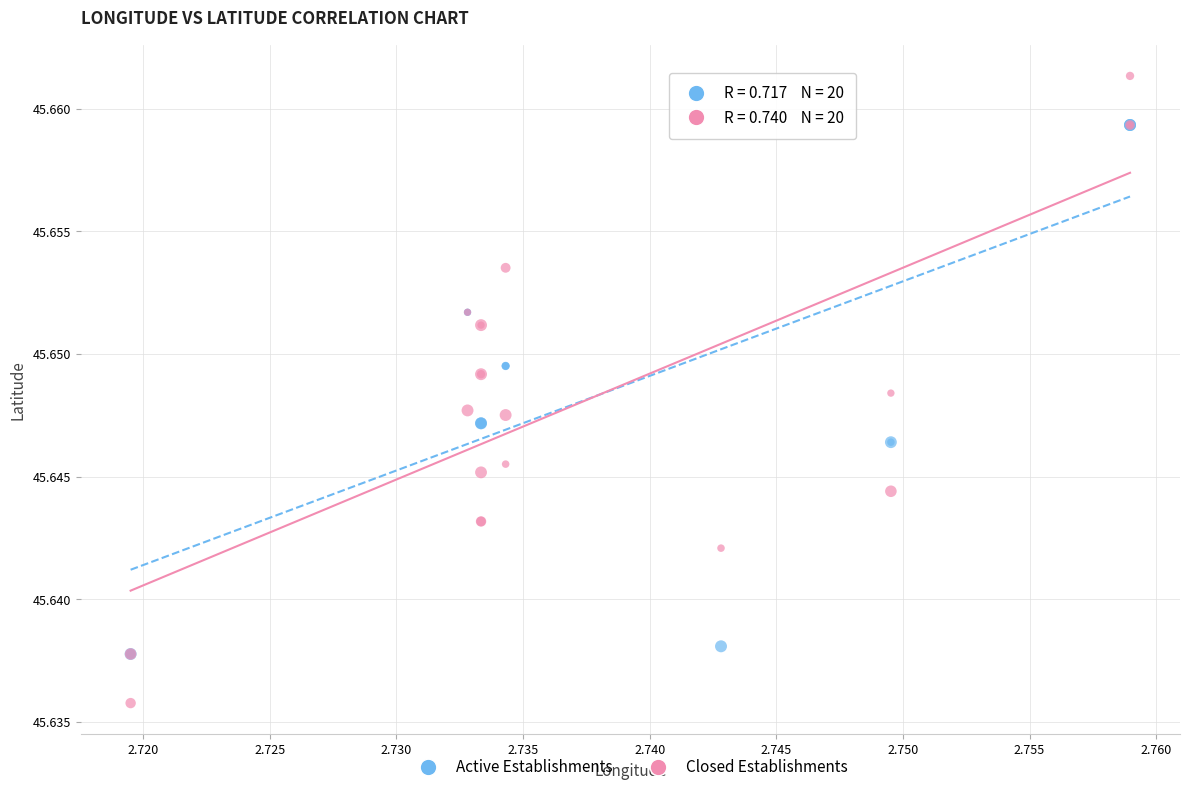

Which series reaches the maximum Y coordinate?

Closed Establishments